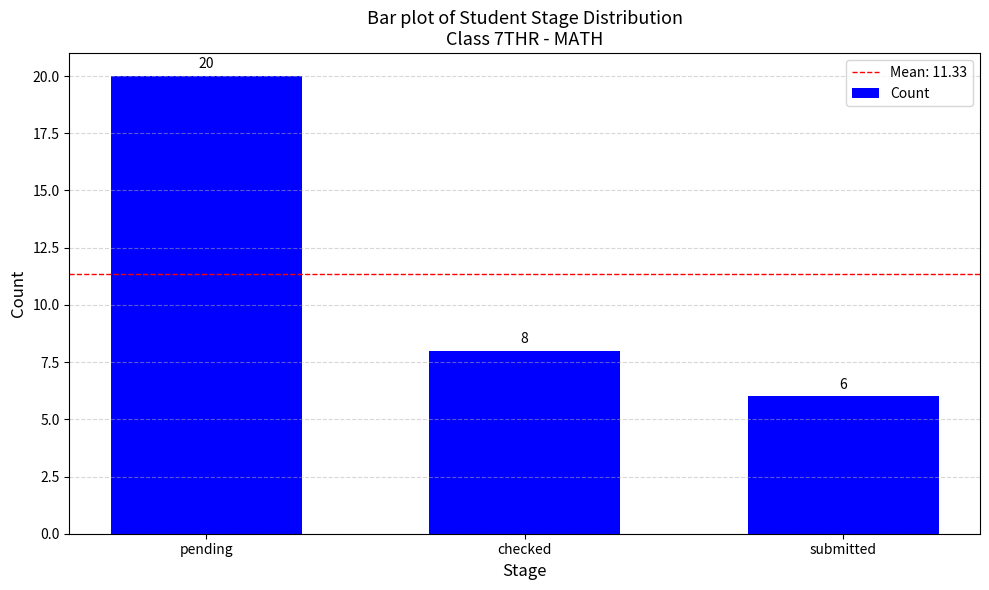

How many data points does each series have?

3